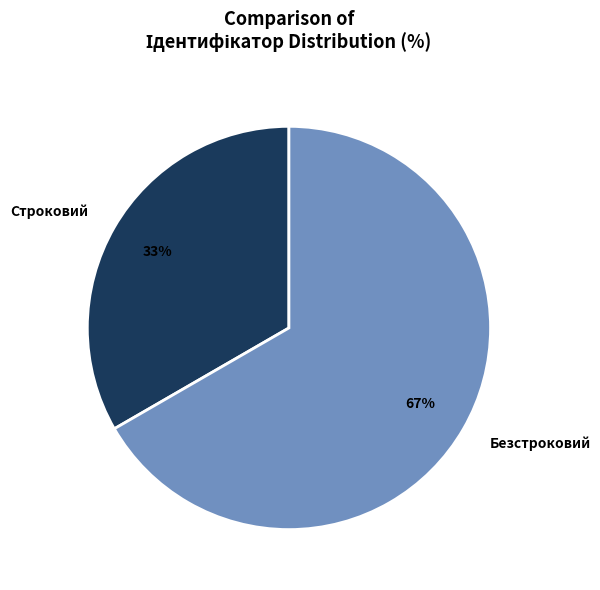

To the nearest percent, what is the combined percentage of Безстроковий and Строковий?

100%